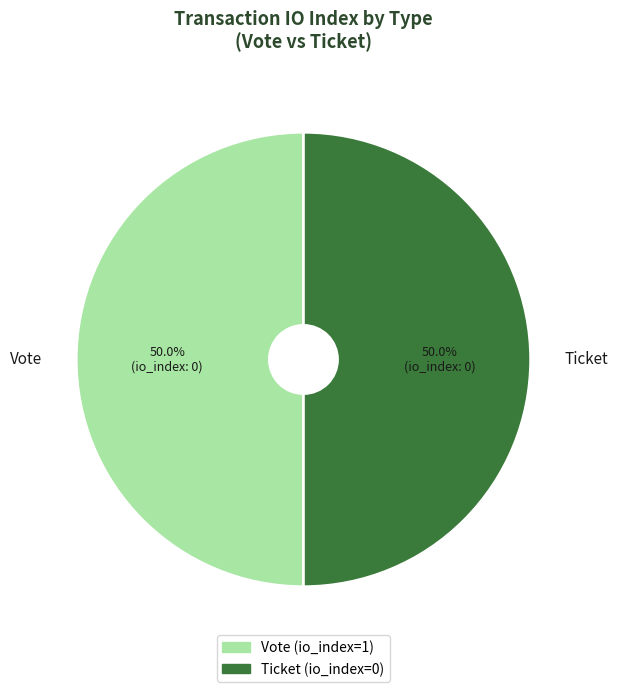

Combined, what portion of the pie is Ticket and Vote?

100.0%